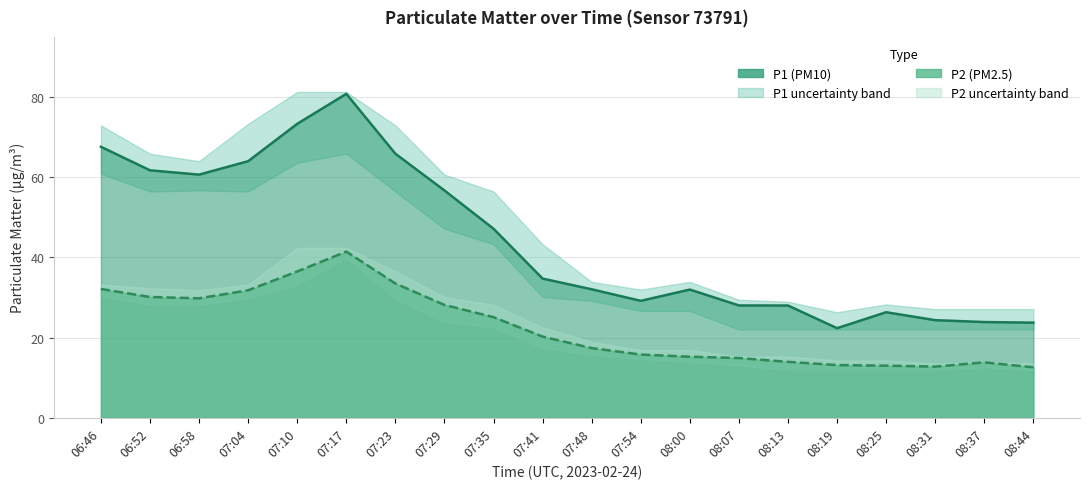

What is the label of the 8th point from the left?

07:29